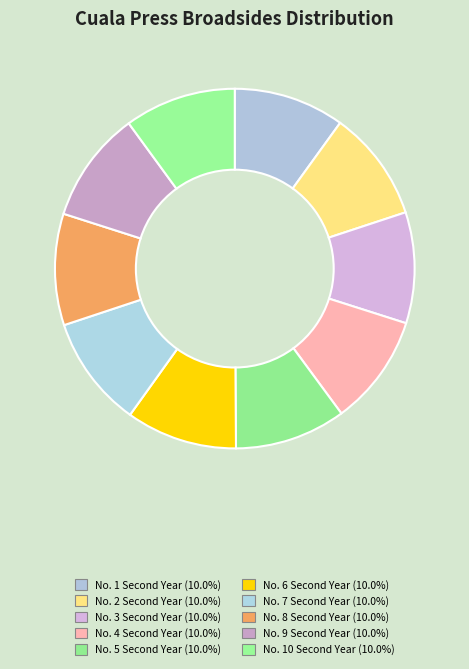

Is there a majority slice in this chart?

No